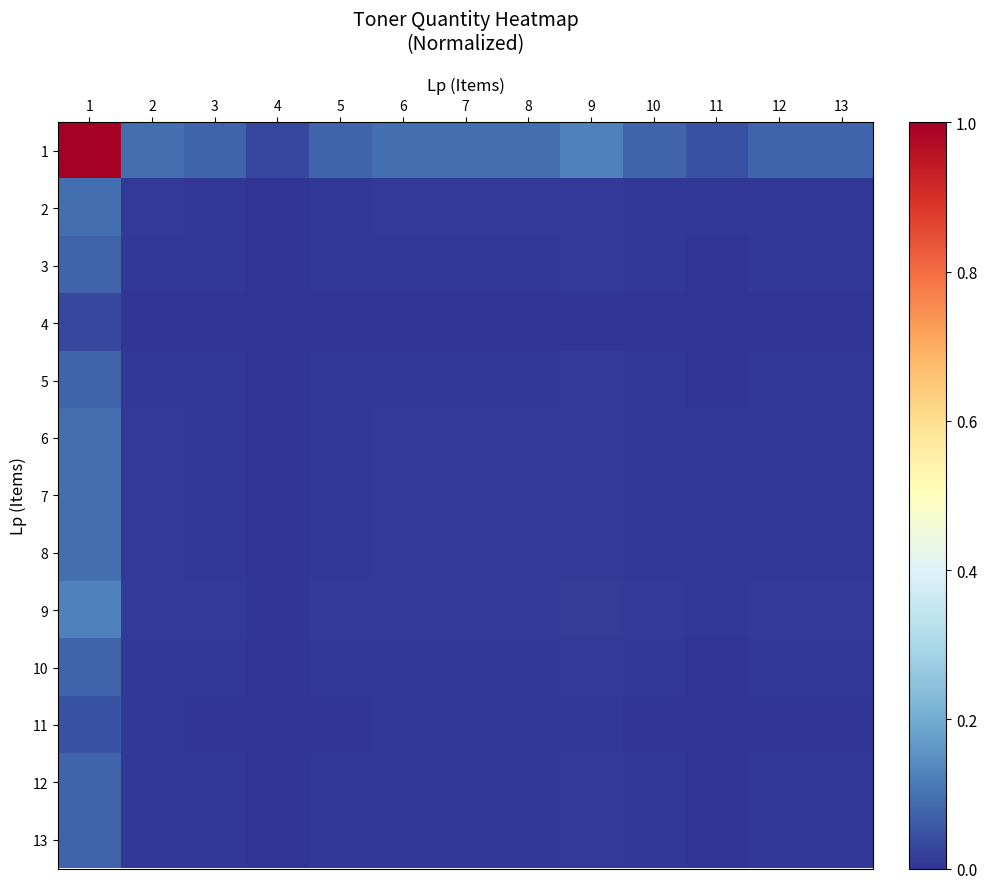

Rank the series by their maximum value, from highest to lowest.

1, 9, 2, 6, 7, 8, 3, 5, 10, 12, 13, 11, 4